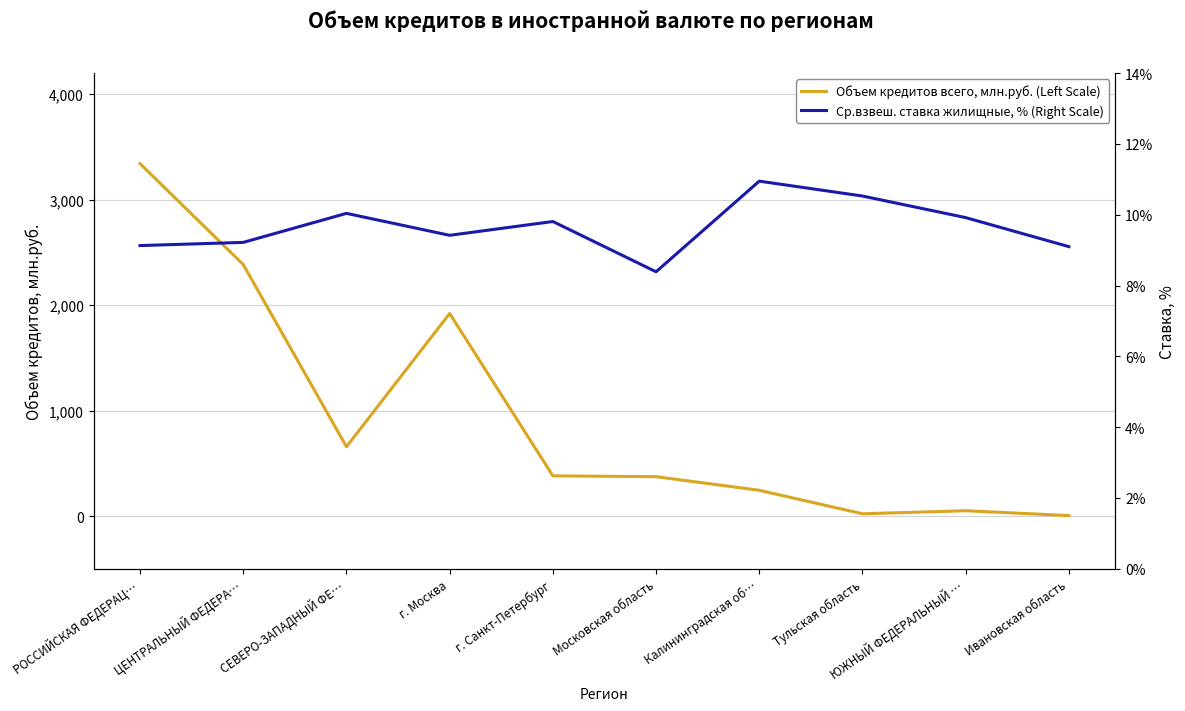

What is the total value across all series at Ивановская область?

13.1